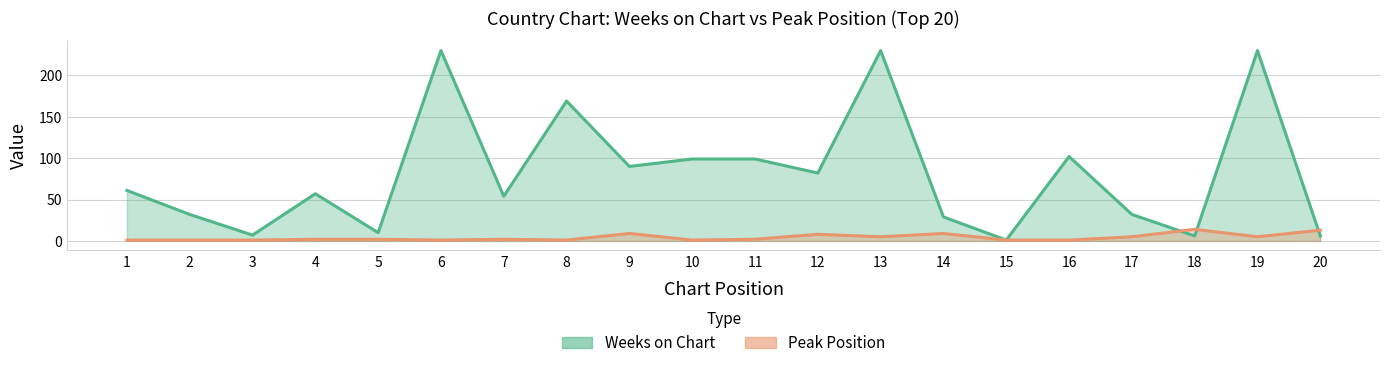

What is the sum of all Peak Position values?

84